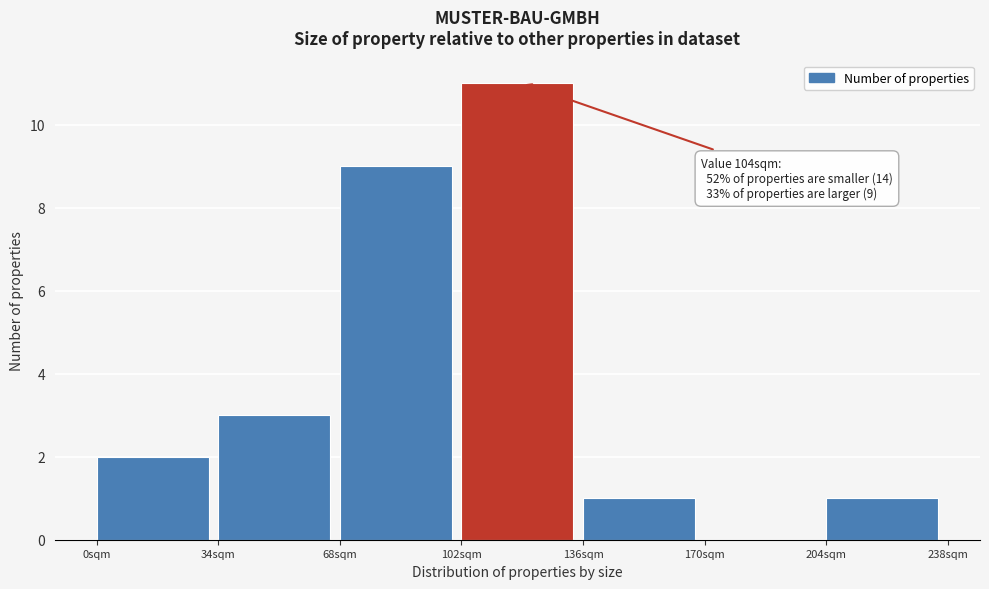

Which range on the x-axis has the tallest bar?

102 to 136